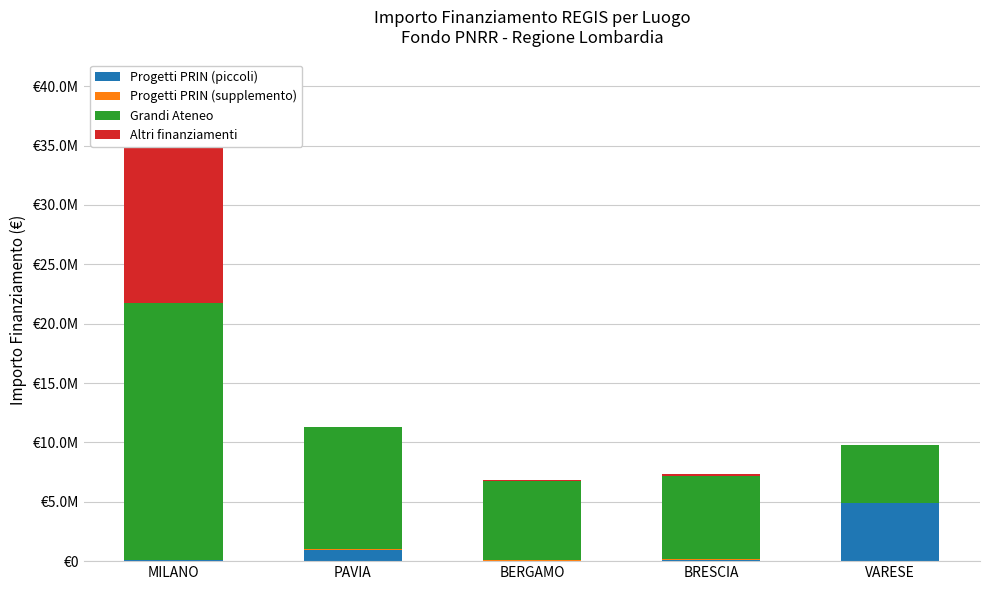

What are all the series names shown in the legend?

Progetti PRIN (piccoli), Progetti PRIN (supplemento), Grandi Ateneo, Altri finanziamenti